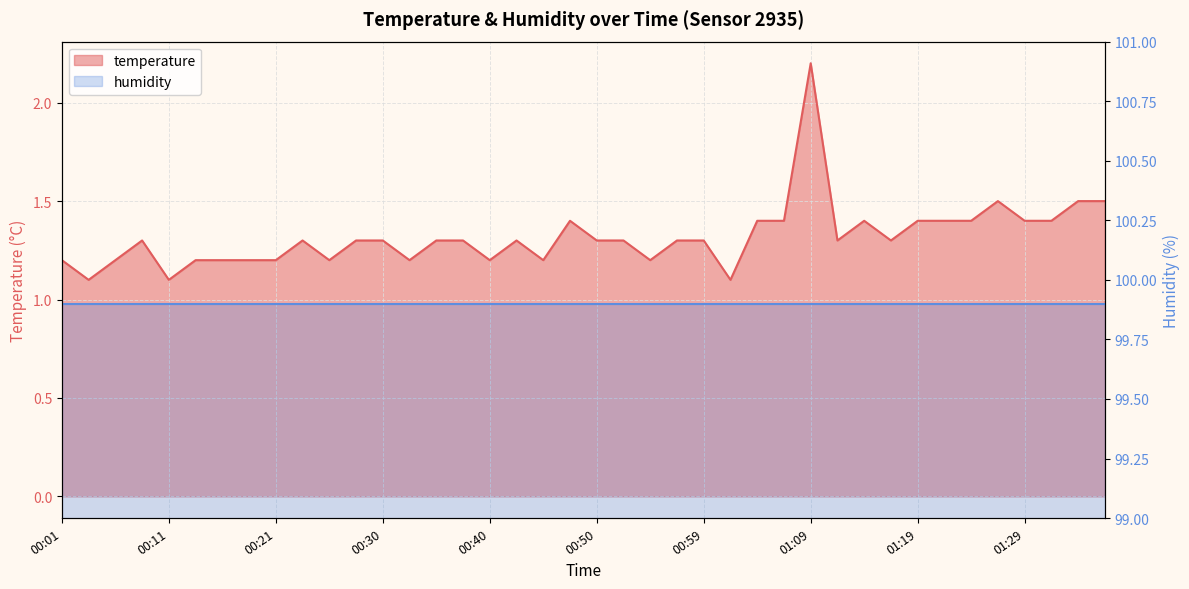

The chart shows a value of 1.3 at 00:08. True or false?

True